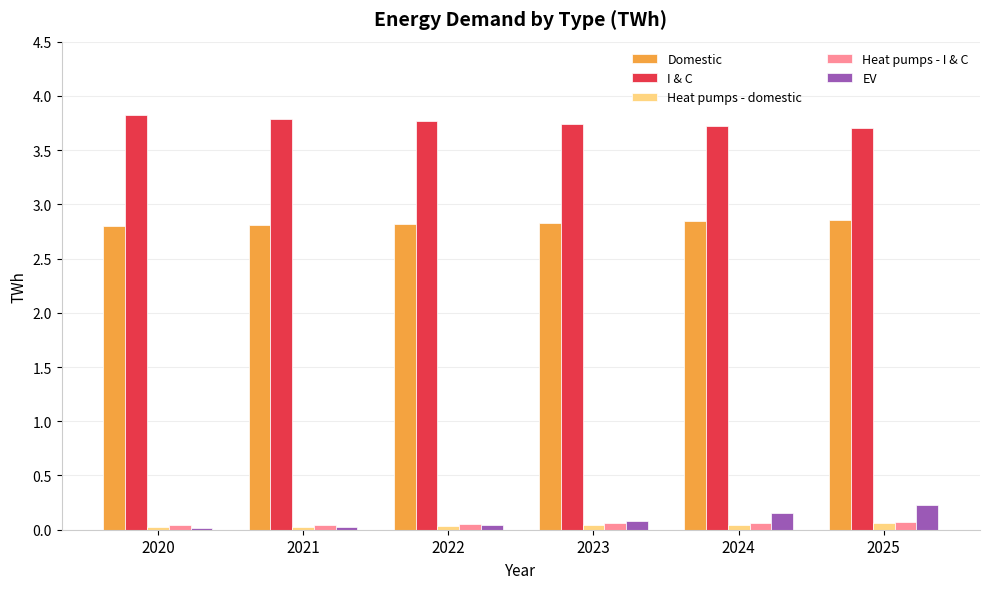

What is the sum of the EV values at 2020 and 2024?

0.2